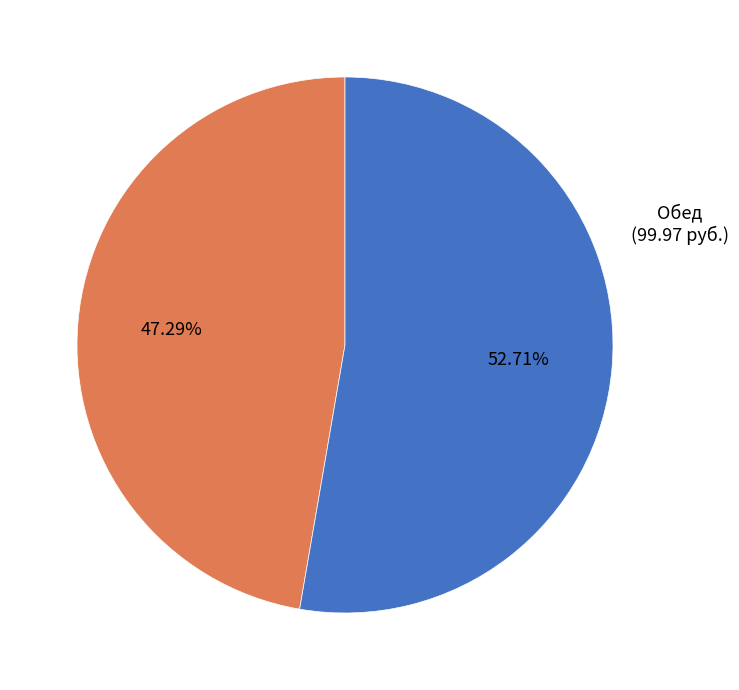

Is there any slice that represents more than half of the pie?

Yes